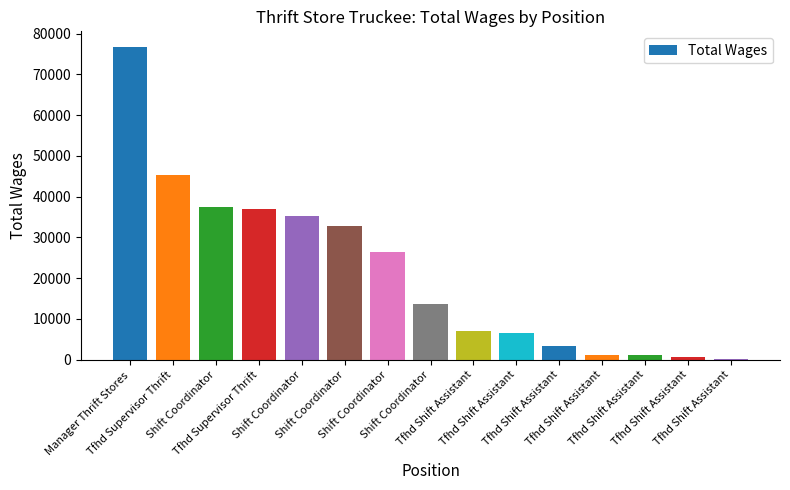

What is the greatest value displayed?

76699